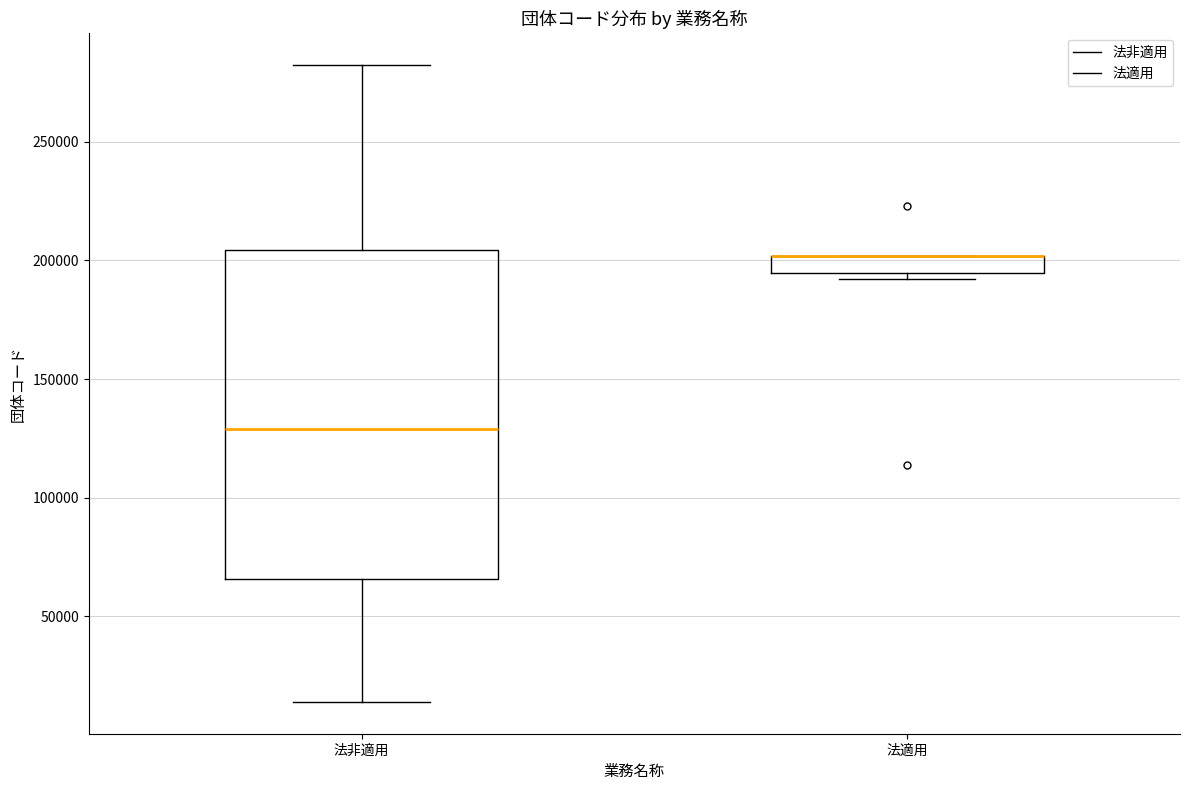

Where does the lower whisker of the box for 法非適用 end on the y-axis? The values are not printed on the chart, so give them approximately, as read against the axis.

15000